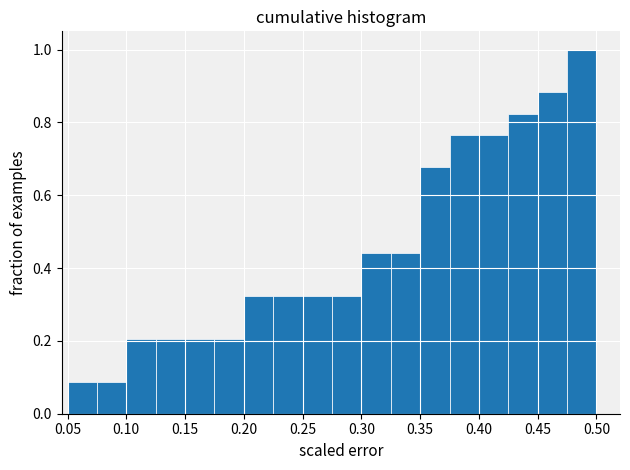

Reading left to right, transcribe this chart: for each bar, give the range it covers on the x-axis and its height. The values are not printed on the chart, so give them approximately, as read against the axis.

0.050 to 0.075: 0.08
0.075 to 0.100: 0.08
0.100 to 0.125: 0.20
0.125 to 0.150: 0.20
0.150 to 0.175: 0.20
0.175 to 0.200: 0.20
0.200 to 0.225: 0.32
0.225 to 0.250: 0.32
0.250 to 0.275: 0.32
0.275 to 0.300: 0.32
0.300 to 0.325: 0.44
0.325 to 0.350: 0.44
0.350 to 0.375: 0.68
0.375 to 0.400: 0.76
0.400 to 0.425: 0.76
0.425 to 0.450: 0.82
0.450 to 0.475: 0.88
0.475 to 0.500: 1.00